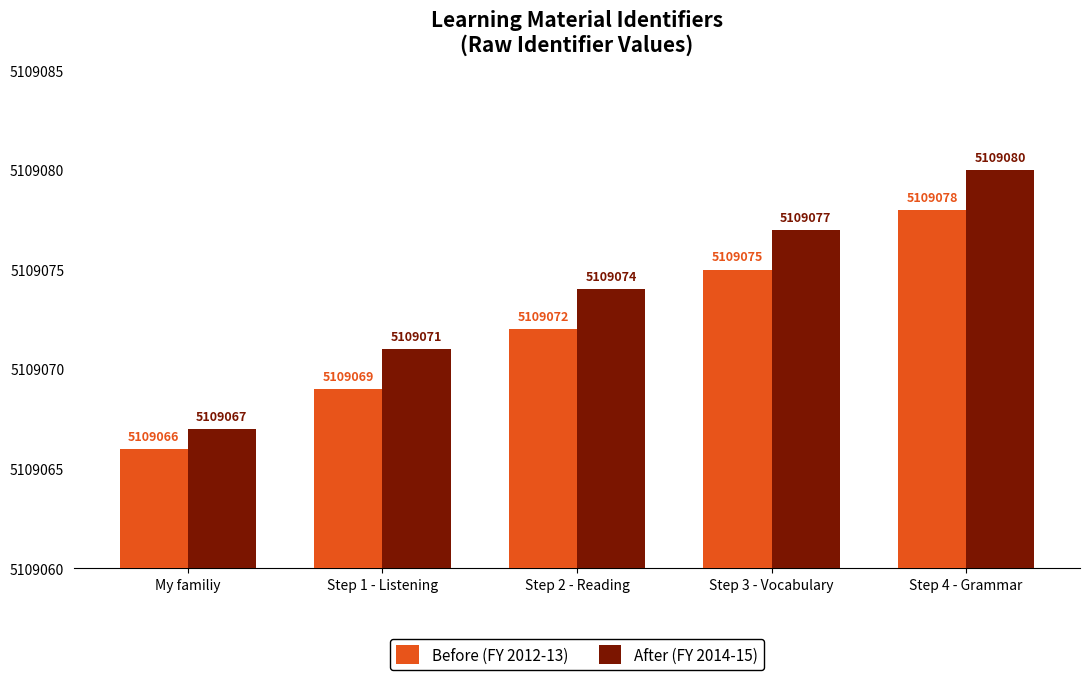

Where is After (FY 2014-15) nearest to the value 5109073?

Step 2 - Reading